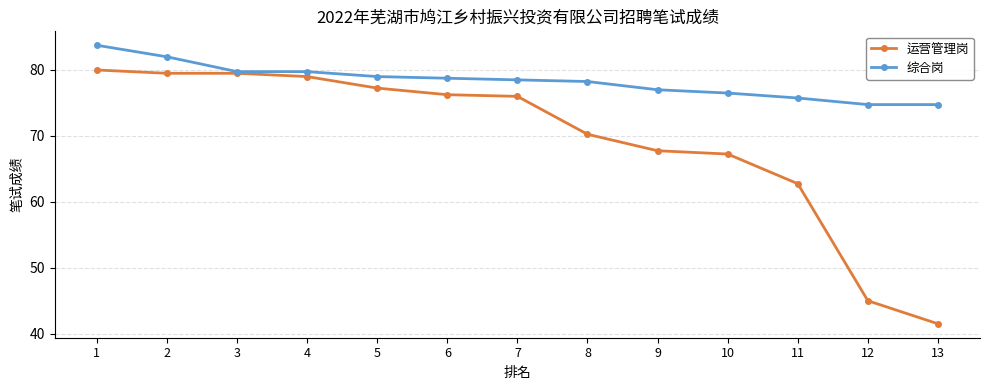

What is the minimum value for 运营管理岗?

41.5